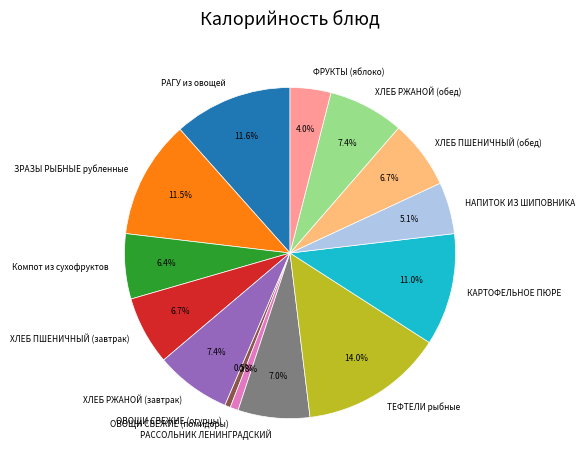

Count the number of slices in the pie.

14